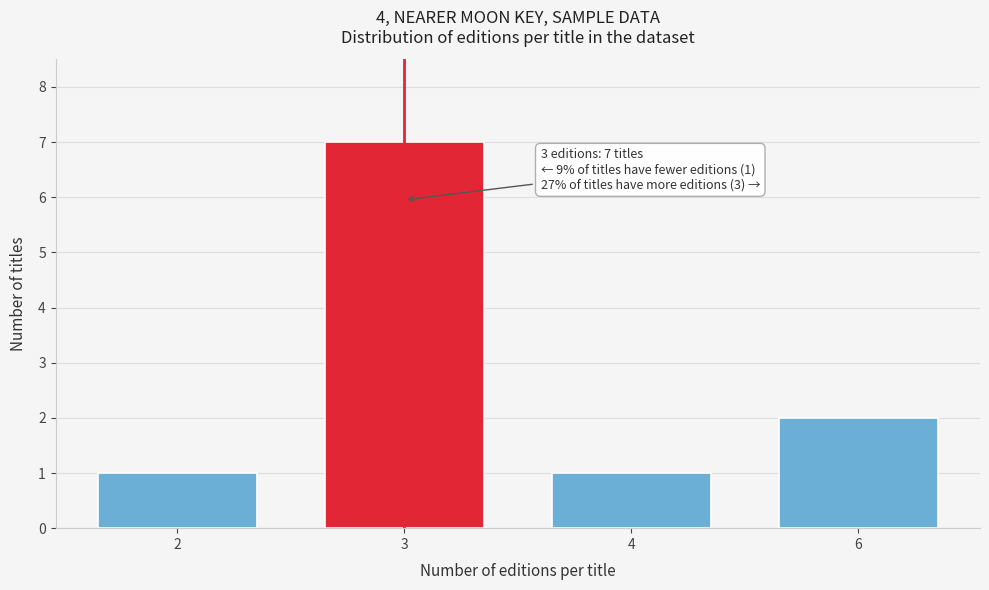

Reading right to left, list all the values displayed in this chart.

6=2	4=1	3=7	2=1